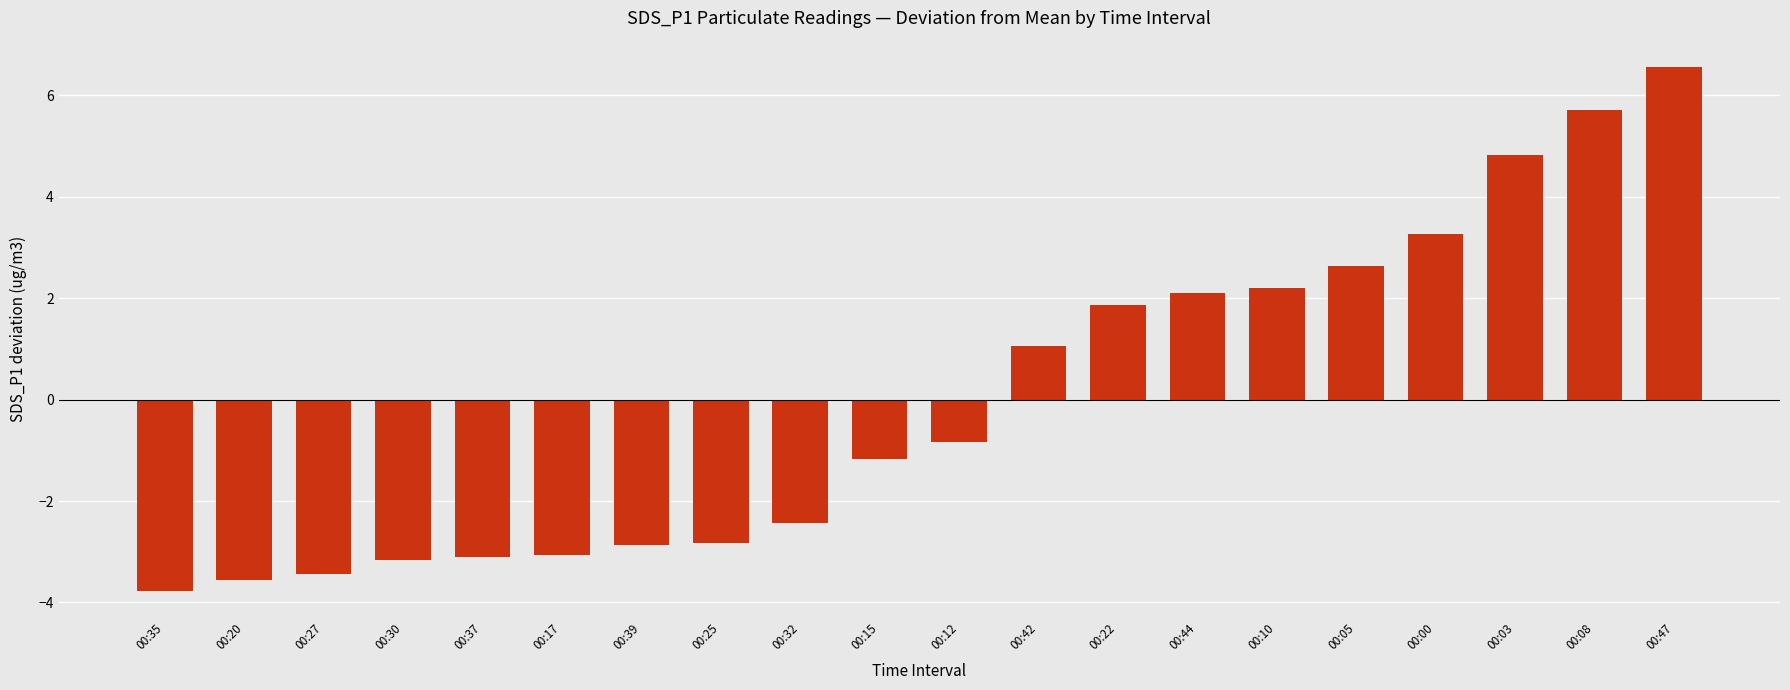

Where does the data first go above 0?

00:42